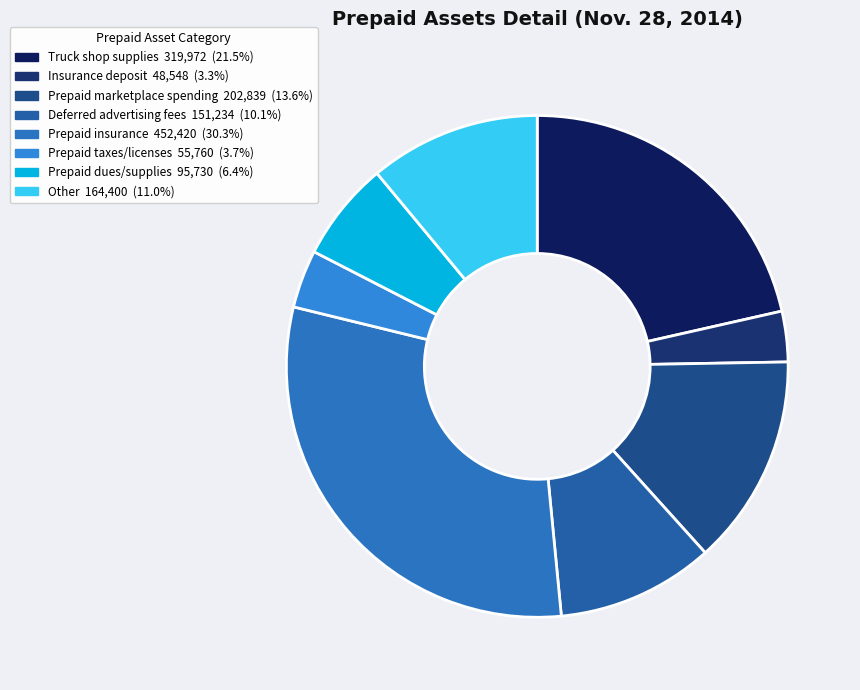

Which category has the smallest portion of the pie?

Insurance deposit